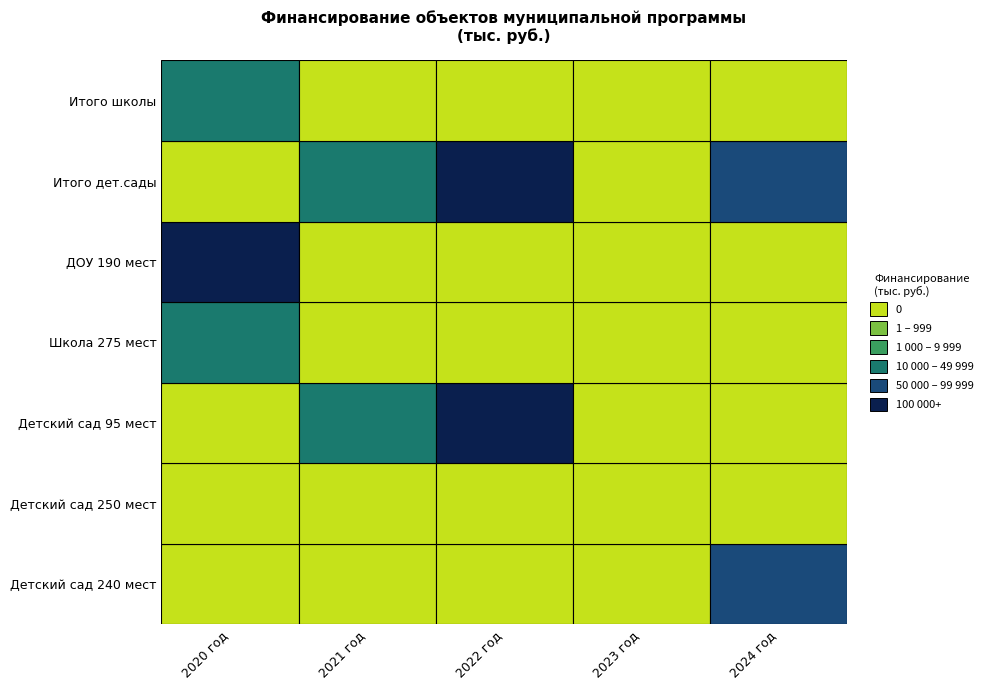

The Итого школы series shows 26996 at 2020 год. True or false?

False